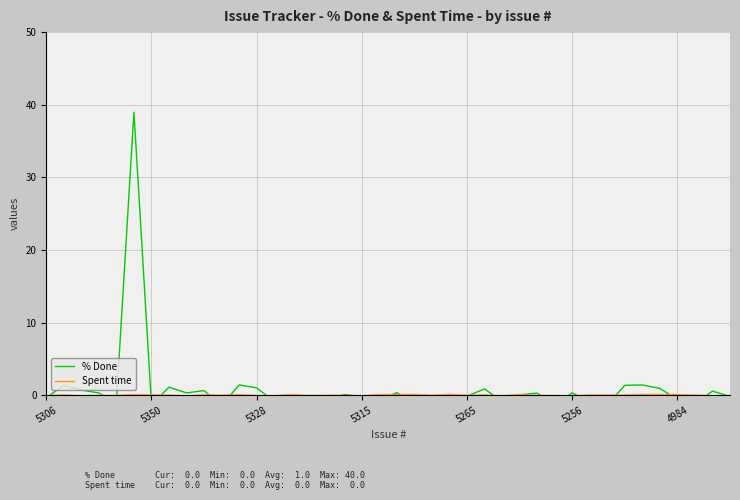

Where does the Spent time series first go above 0?

5350